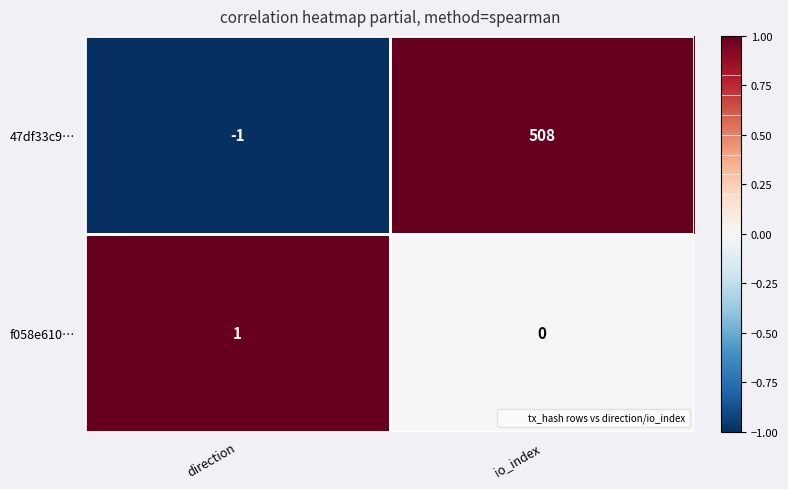

How many distinct data groups are displayed?

2